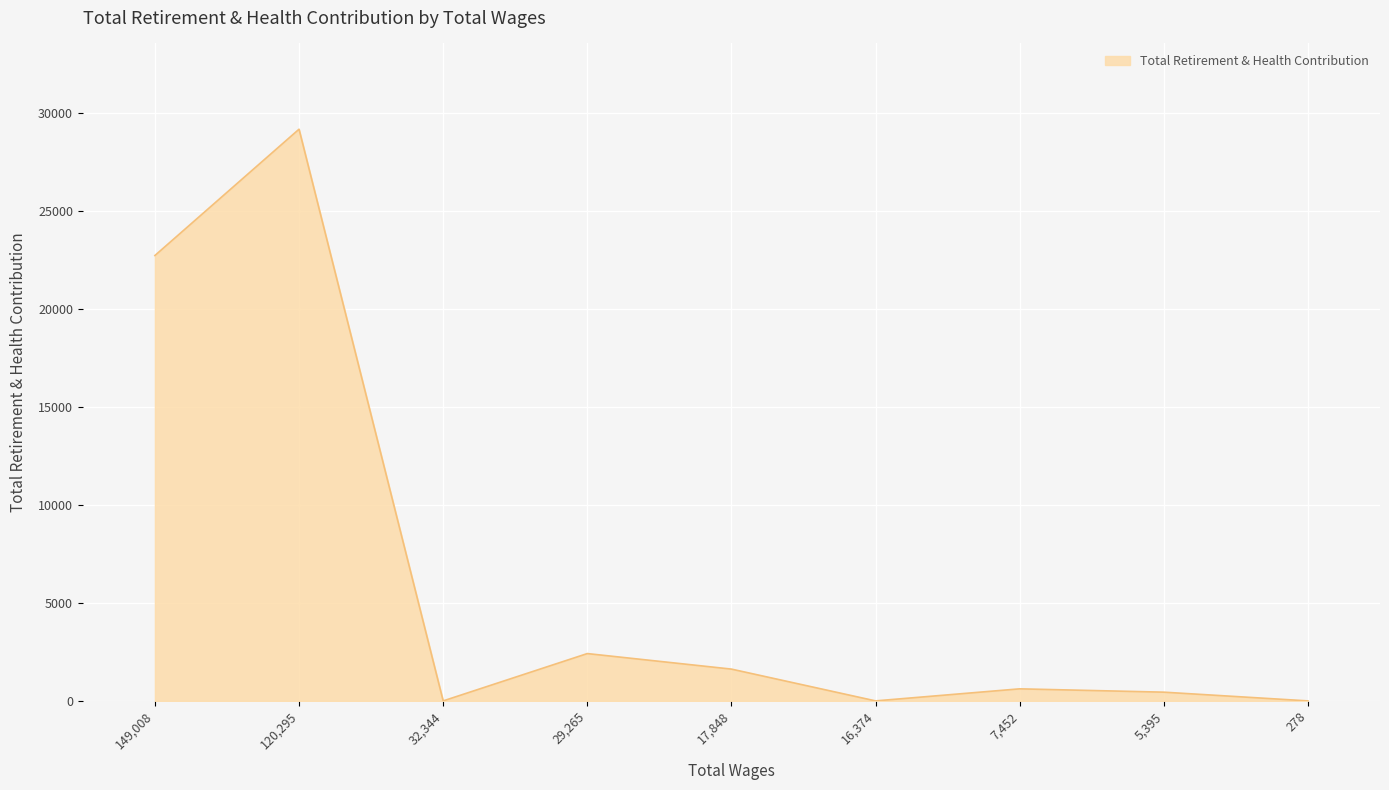

What is the difference between the maximum and minimum values?

29168